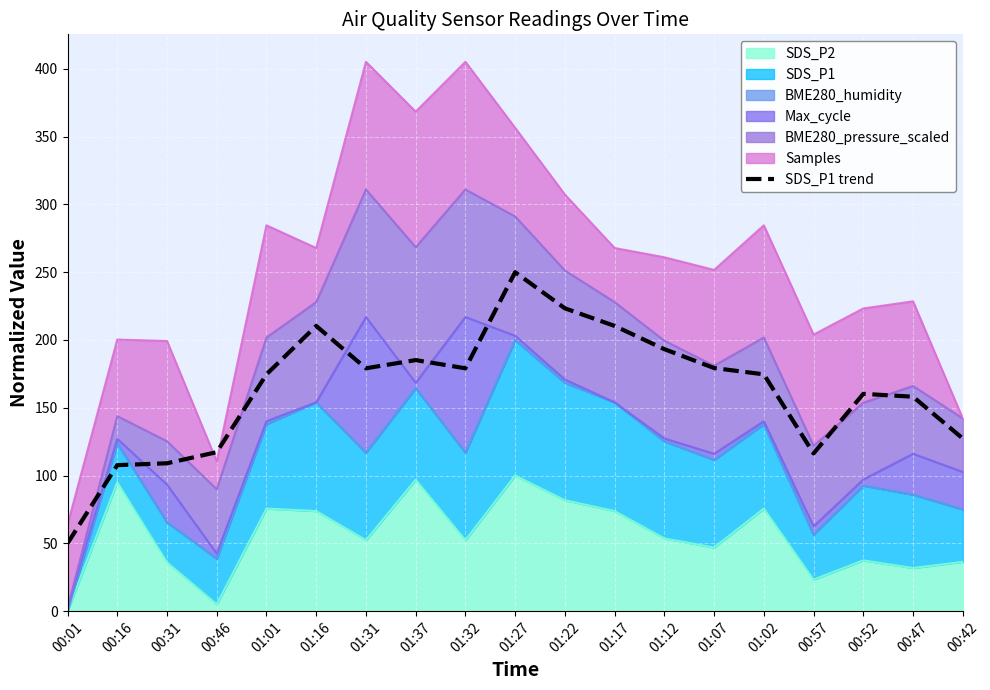

The value at 01:27 is 250.0. True or false?

True